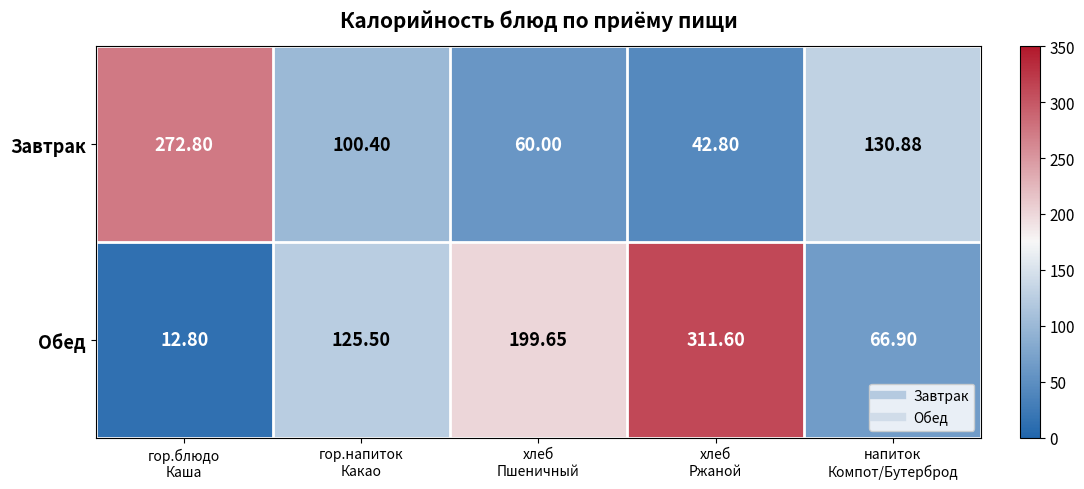

Which series has the widest spread of values?

Обед